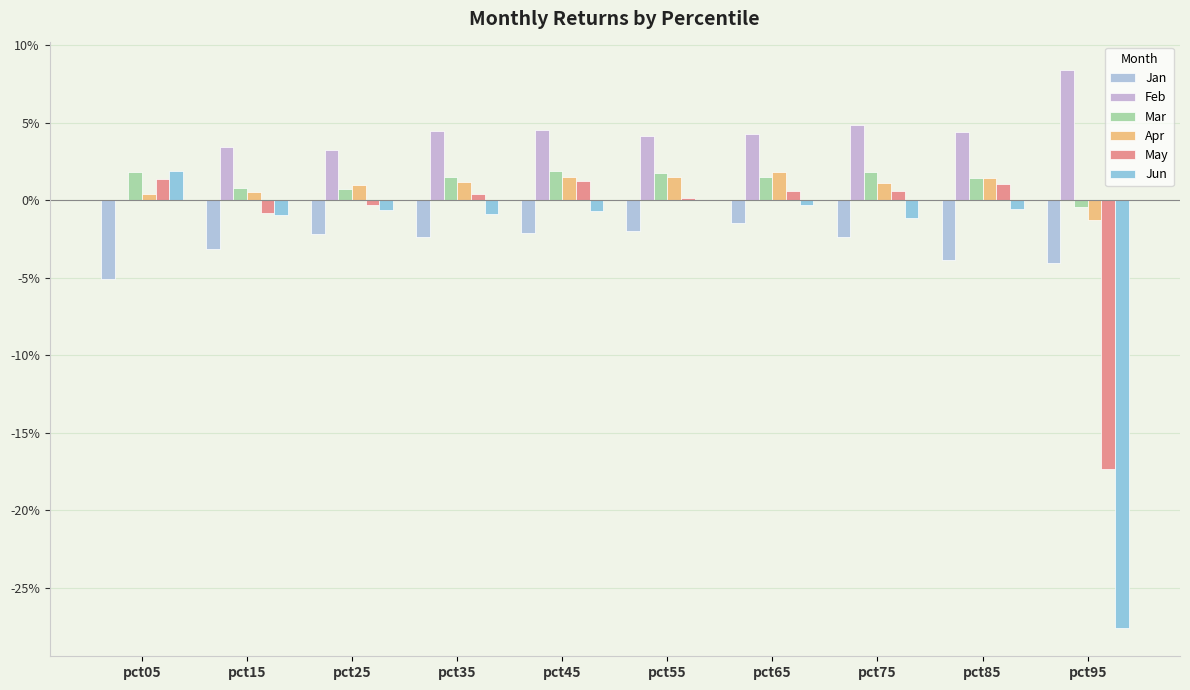

At pct45, list the series in order from largest to smallest.

Feb, Mar, Apr, May, Jun, Jan